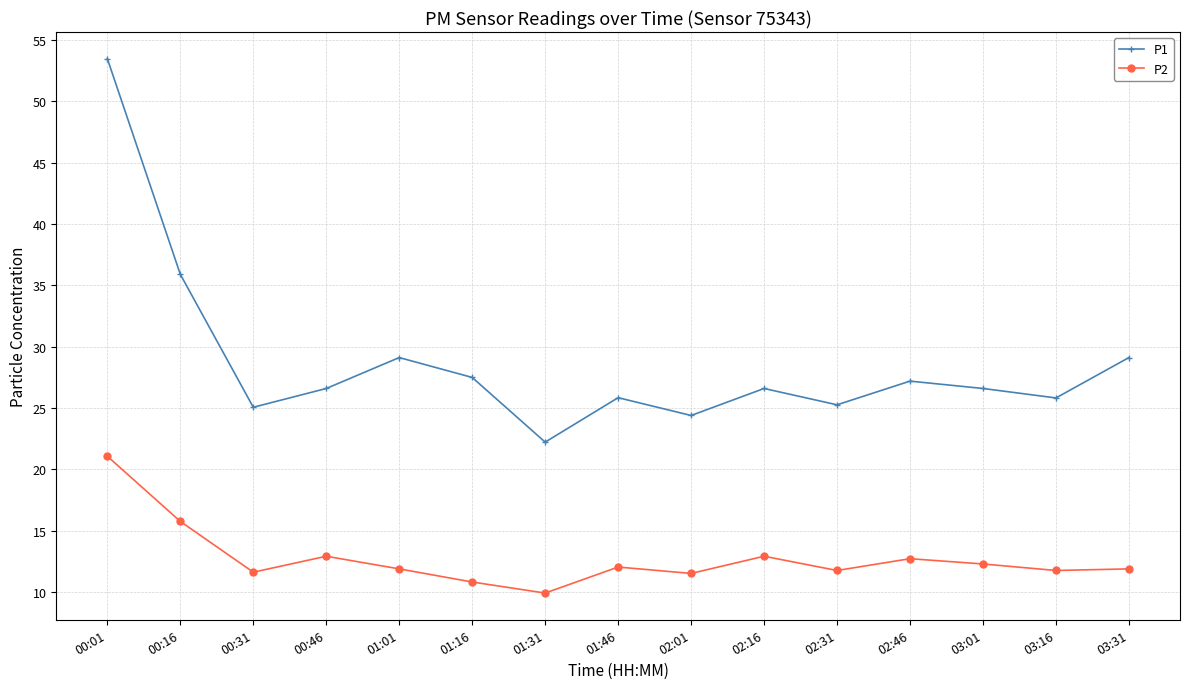

The value of P2 at 00:01 is 21.1. True or false?

True